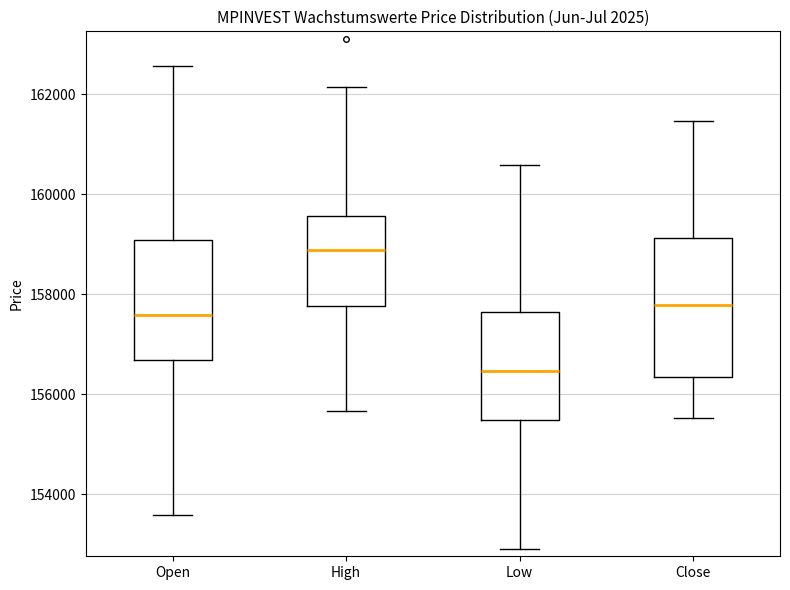

Which box is the tallest, from its lower edge to its upper edge?

Close